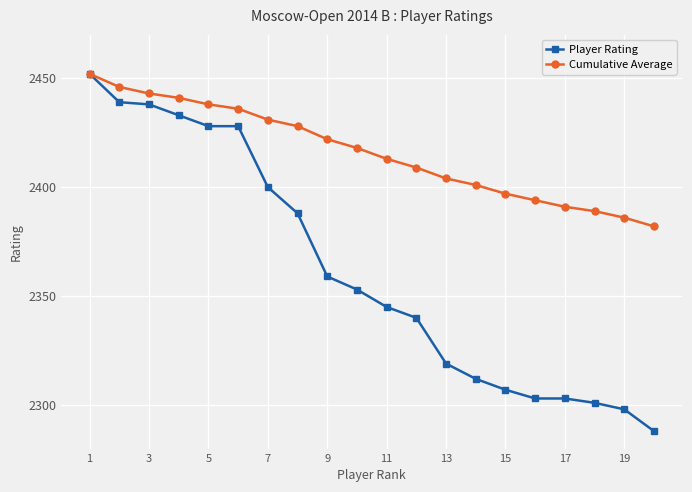

Rank the series by their average value, from lowest to highest.

Player Rating, Cumulative Average